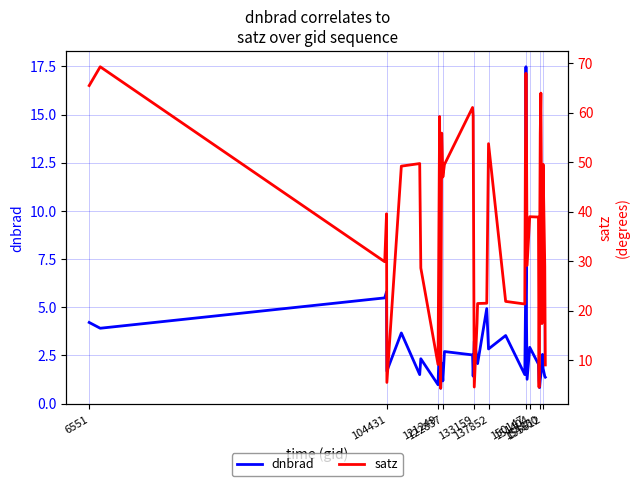

What is the maximum value for dnbrad?

17.5